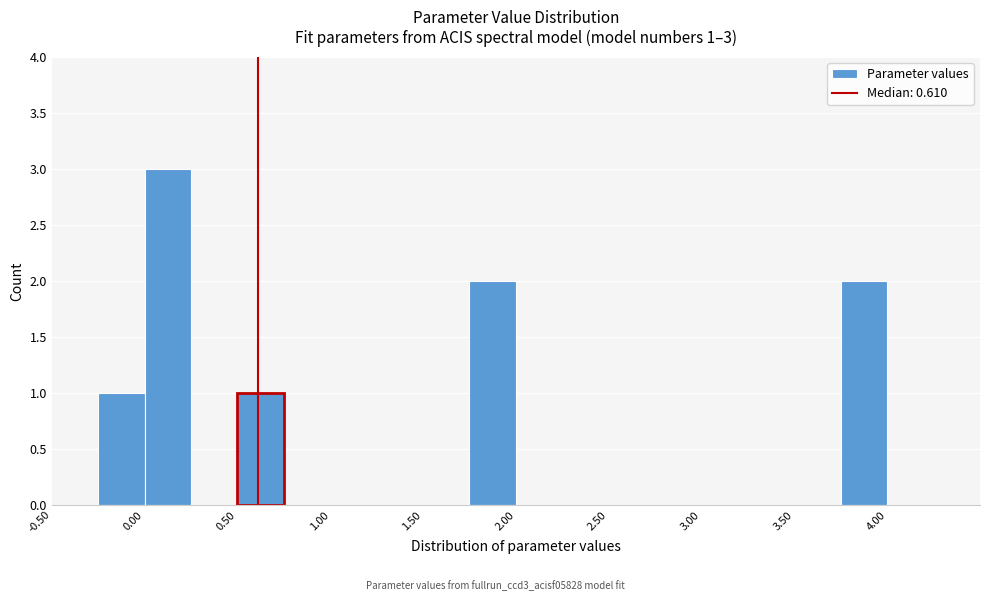

Over which range of the x-axis is the bar tallest?

0.00 to 0.25